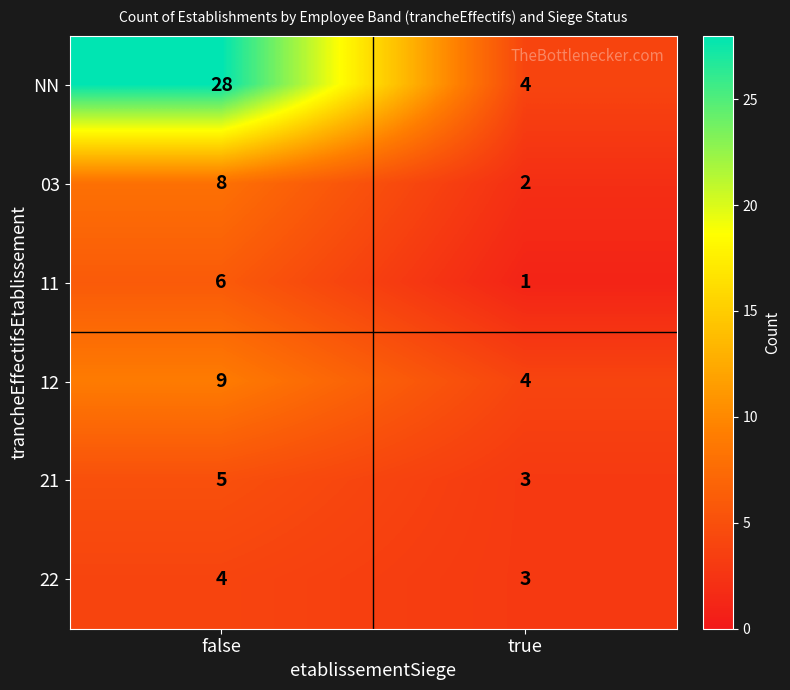

Which series has the widest spread of values?

NN